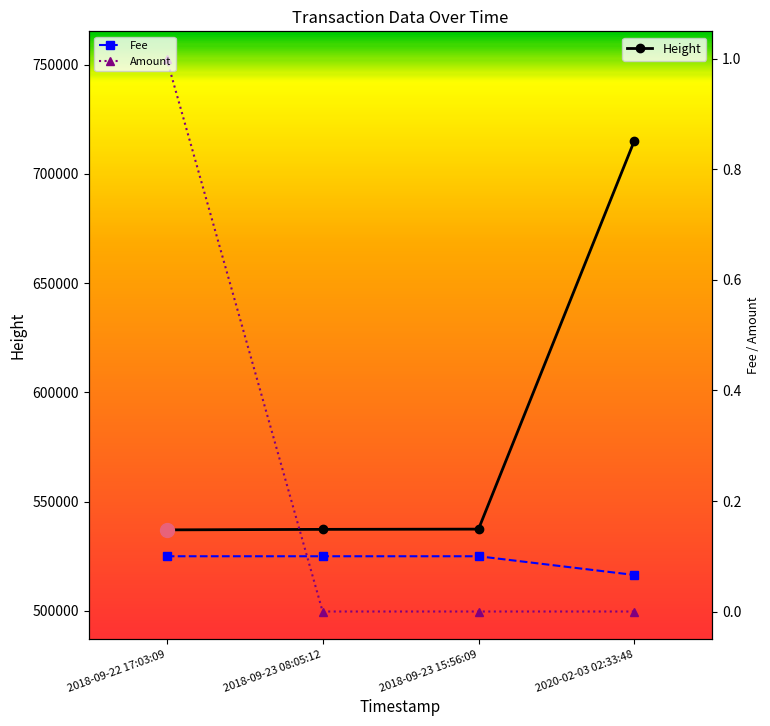

Which series has the widest spread of Y values?

Height